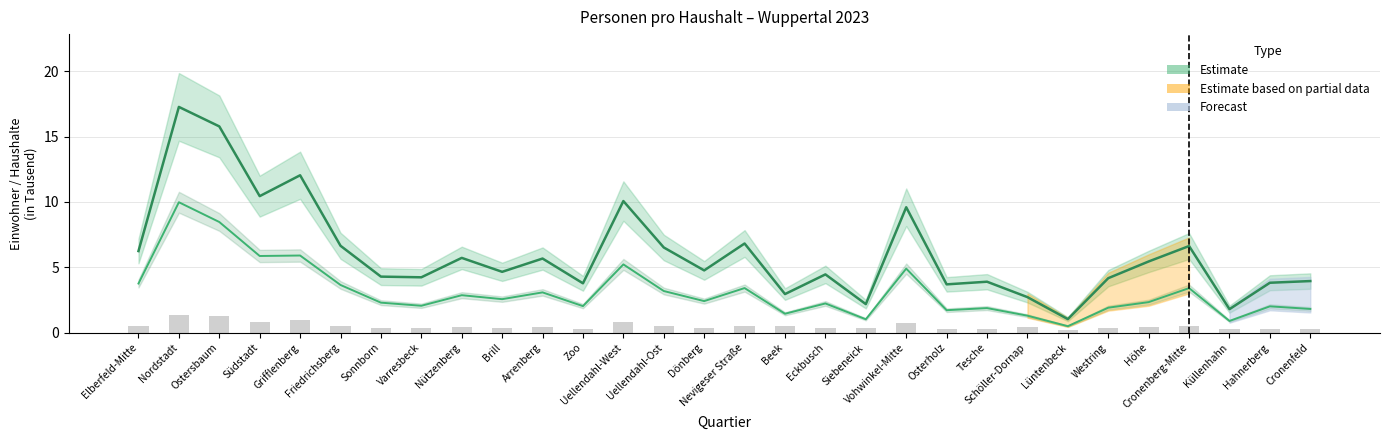

Are the bars grouped side by side (vs. stacked)?

Yes